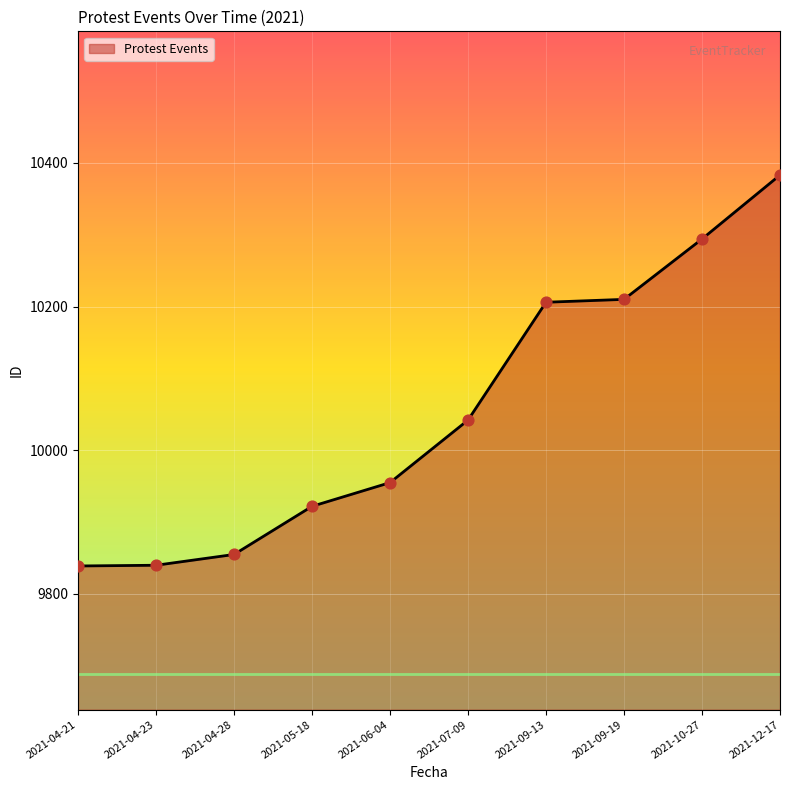

Between 2021-09-19 and 2021-07-09, which is larger?

2021-09-19